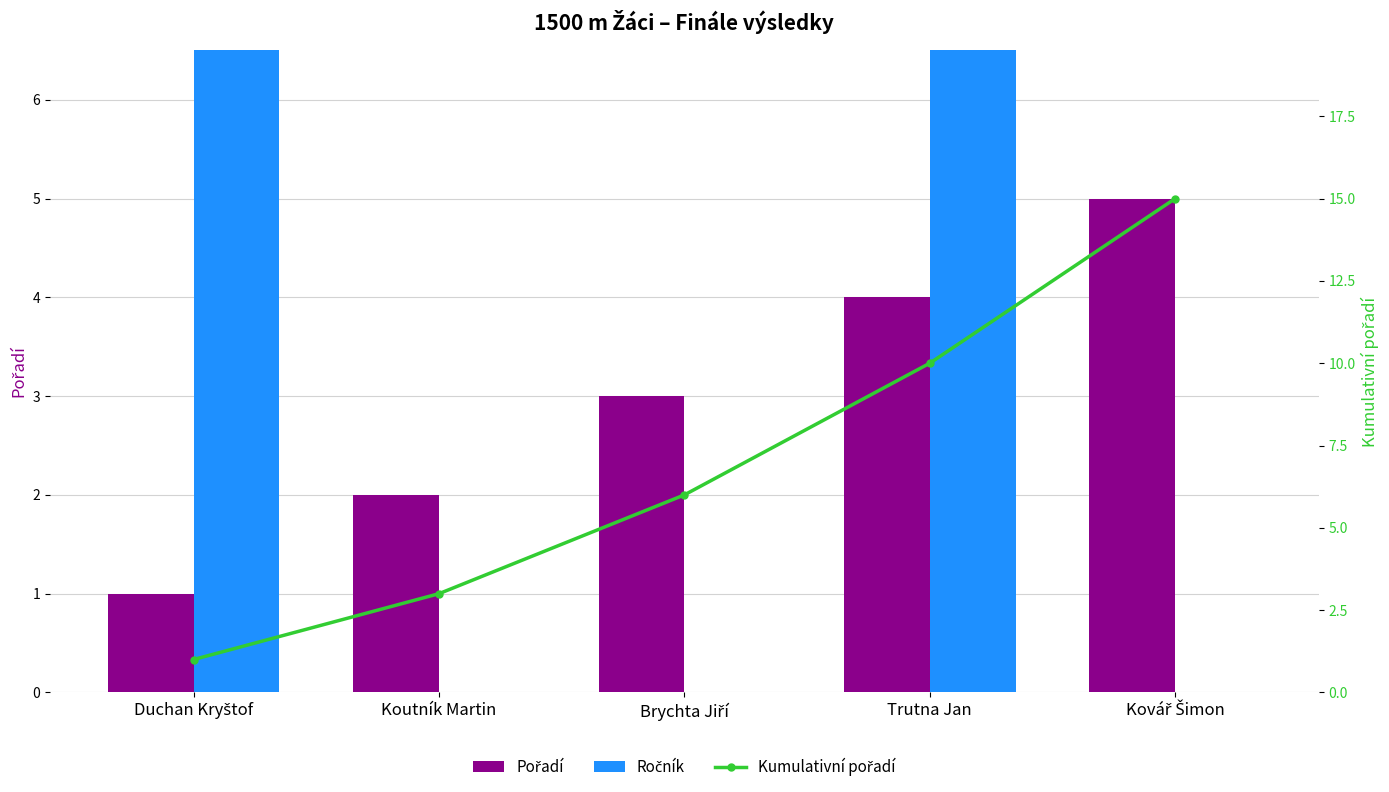

What is the lowest value of the Kumulativní pořadí series?

1